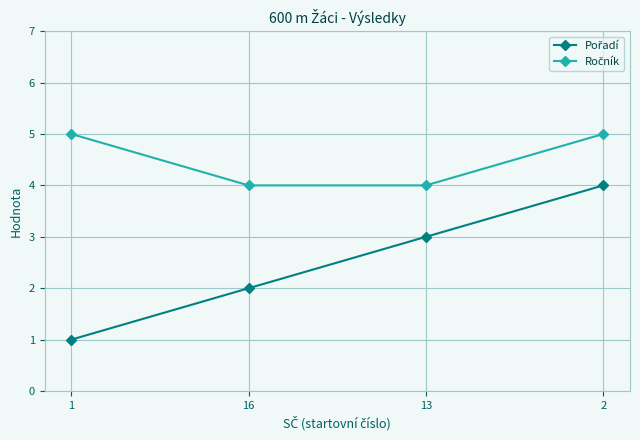

What is the greatest value displayed?

5